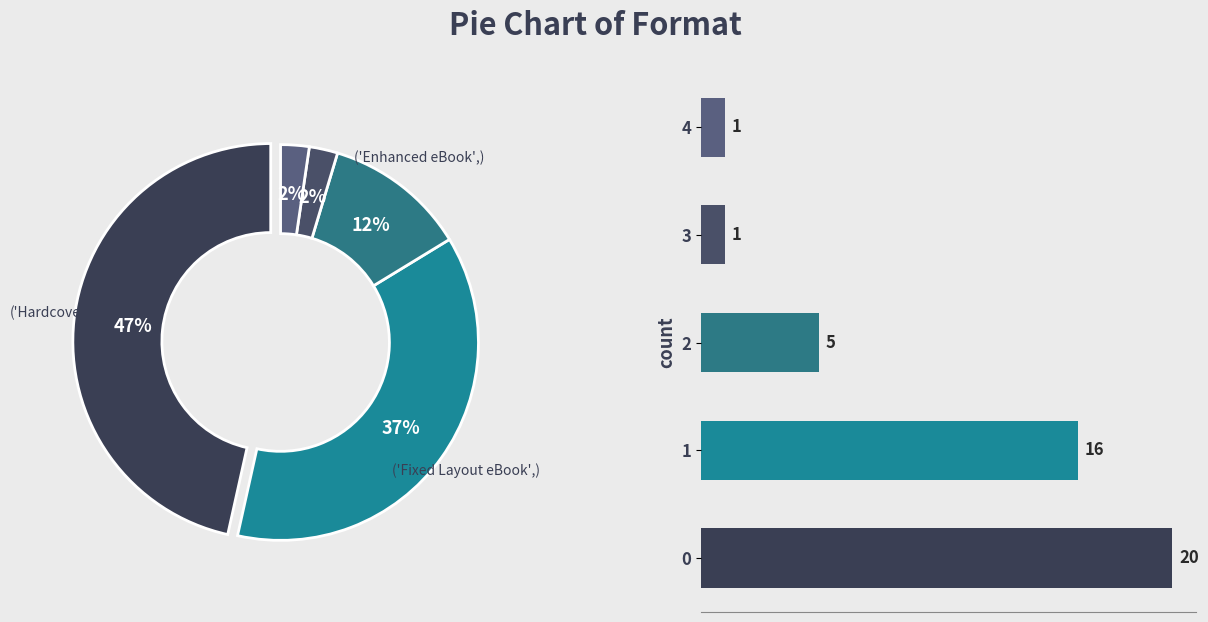

The 2 slice represents 12% of the pie. True or false?

True